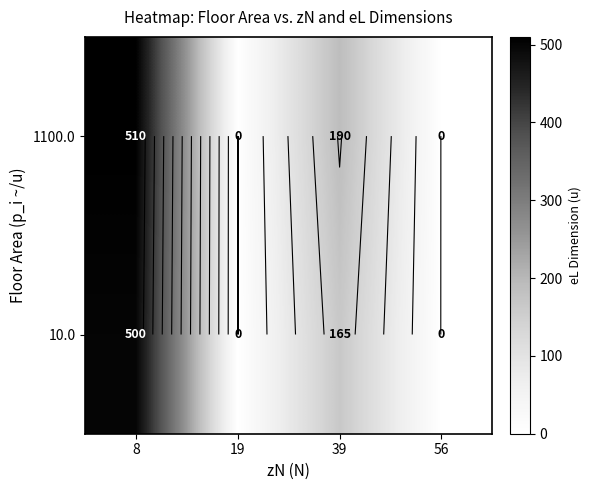

At which label is 10.0 closest to 250?

39